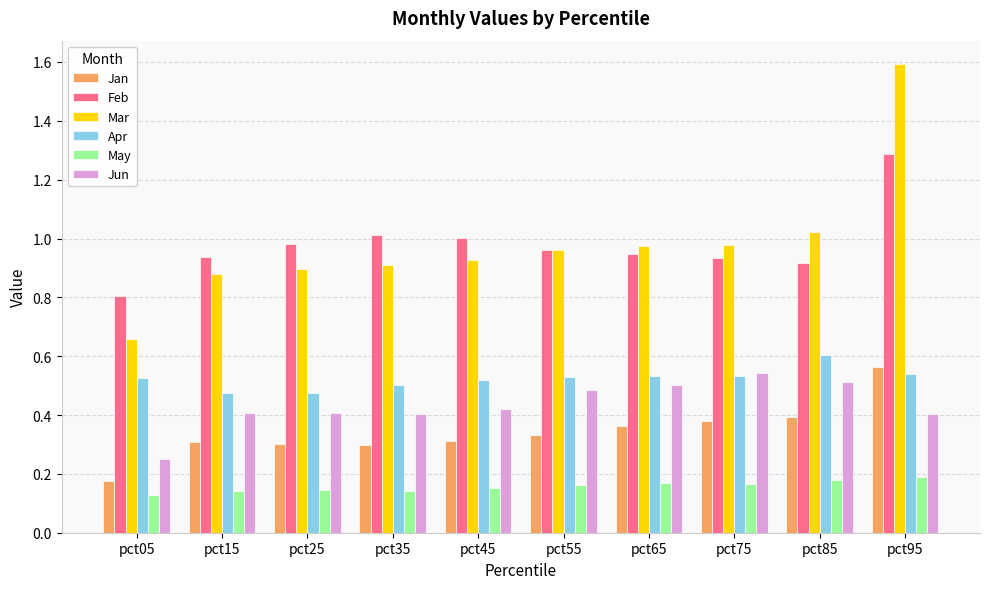

Which series changed the most between pct65 and pct95?

Mar